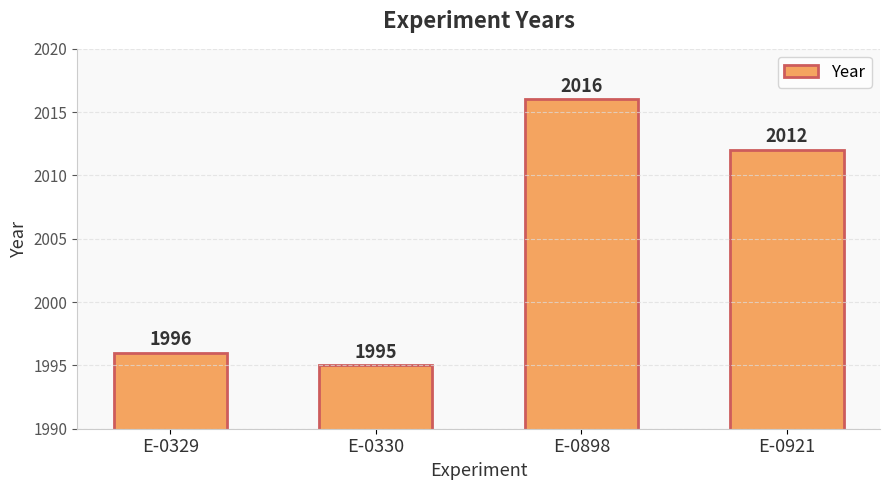

What is the difference between the maximum and minimum values?

21